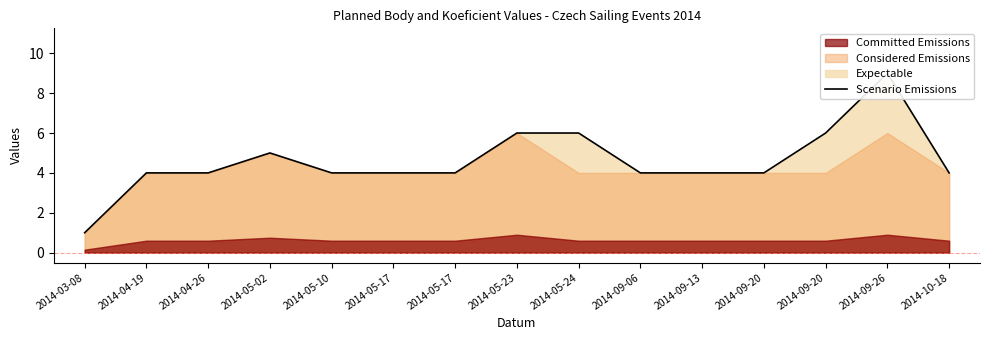

What is the value of the 14th point from the left?

9